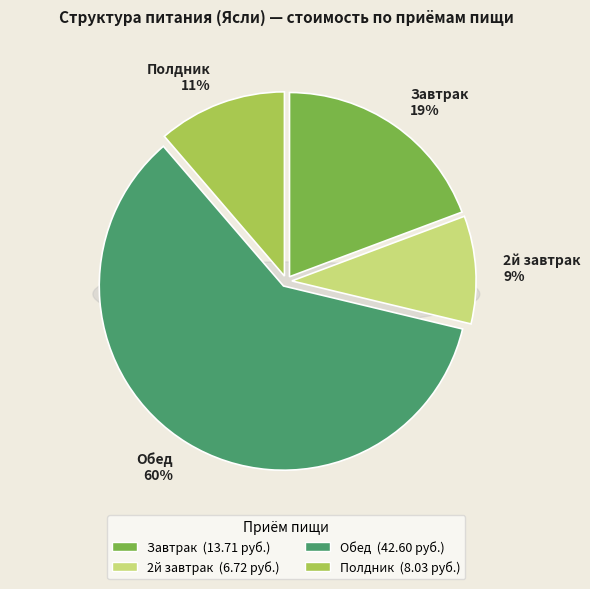

To the nearest percent, what portion does 2й завтрак represent?

9%